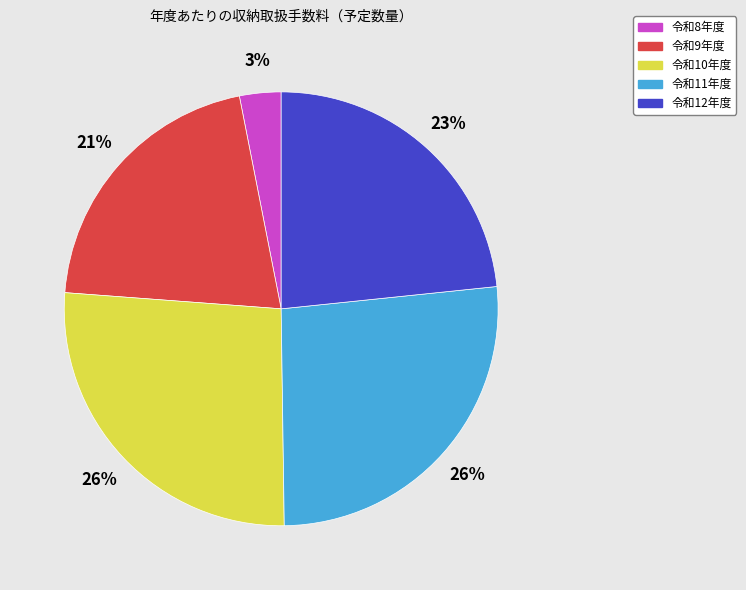

To the nearest percent, what is the combined percentage of 令和8年度 and 令和12年度?

26%